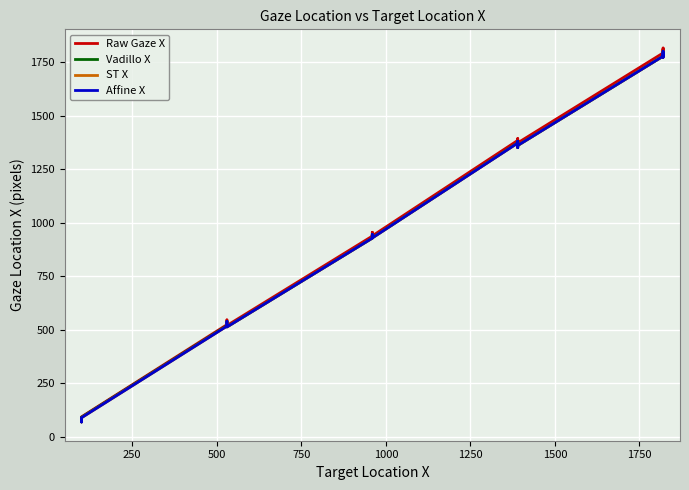

True or false: Vadillo X has more than 2 interior local peaks.

True